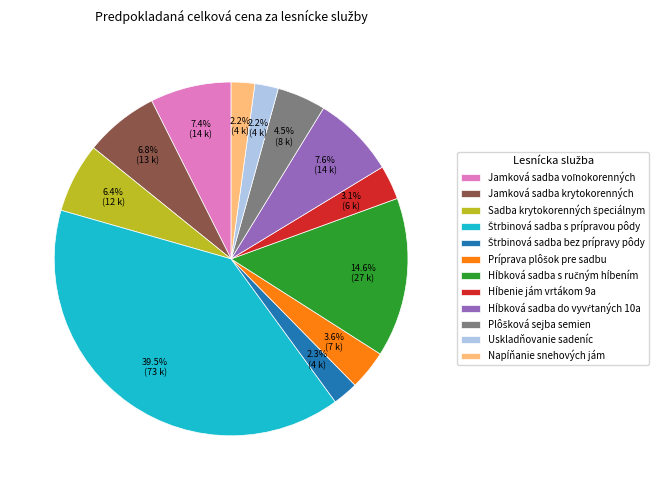

What is the ratio of the value at Uskladňovanie sadeníc to the value at Jamková sadba krytokorenných?

0.3